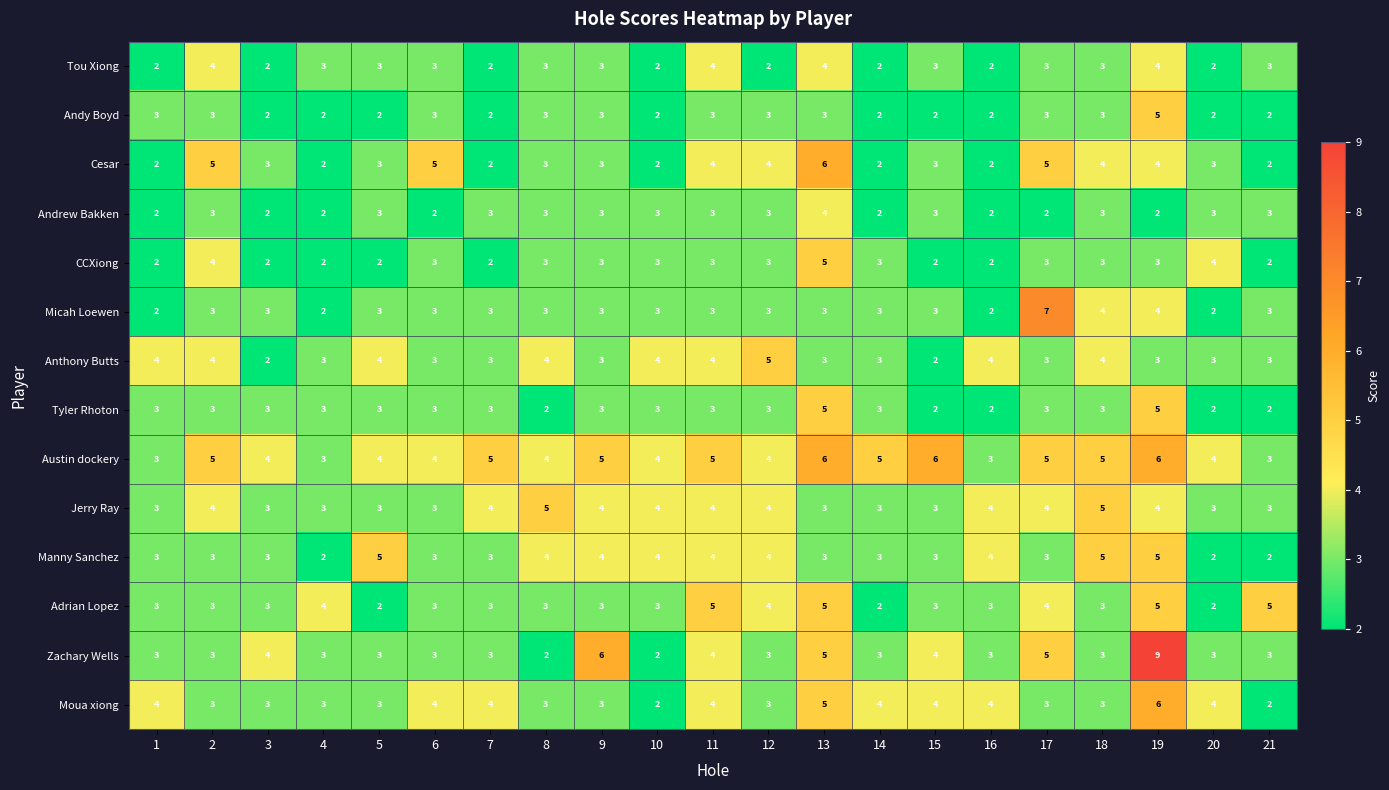

What is the minimum value shown in the chart?

2